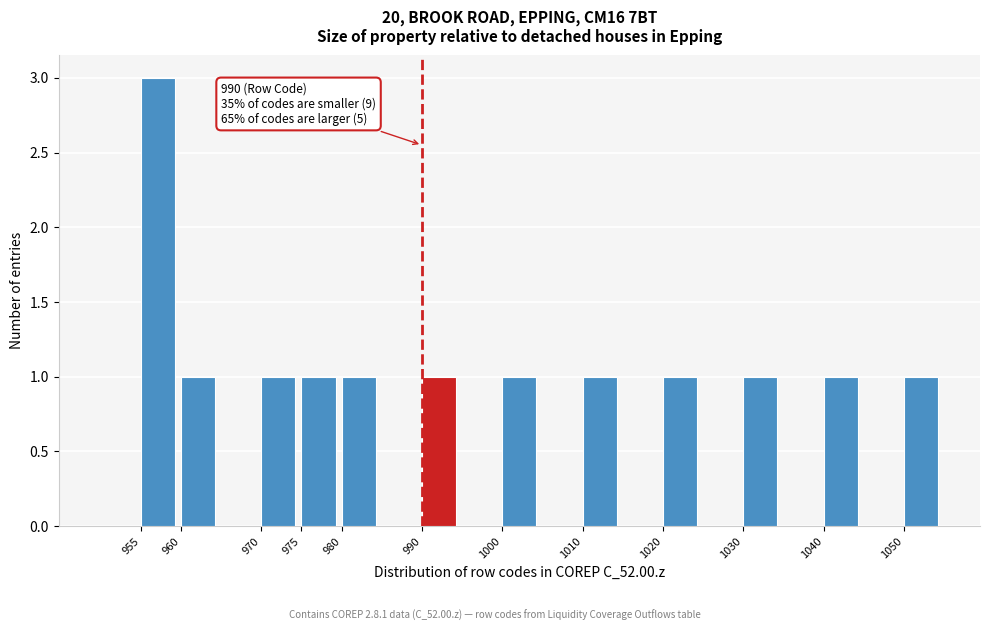

Which range on the x-axis has the tallest bar?

955 to 960